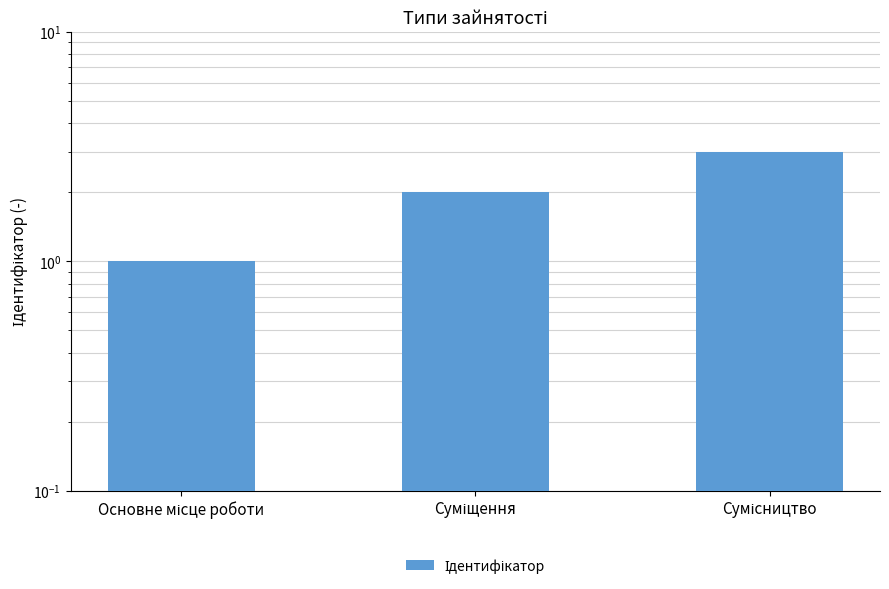

Which has a higher value, Основне місце роботи or Сумісництво?

Сумісництво